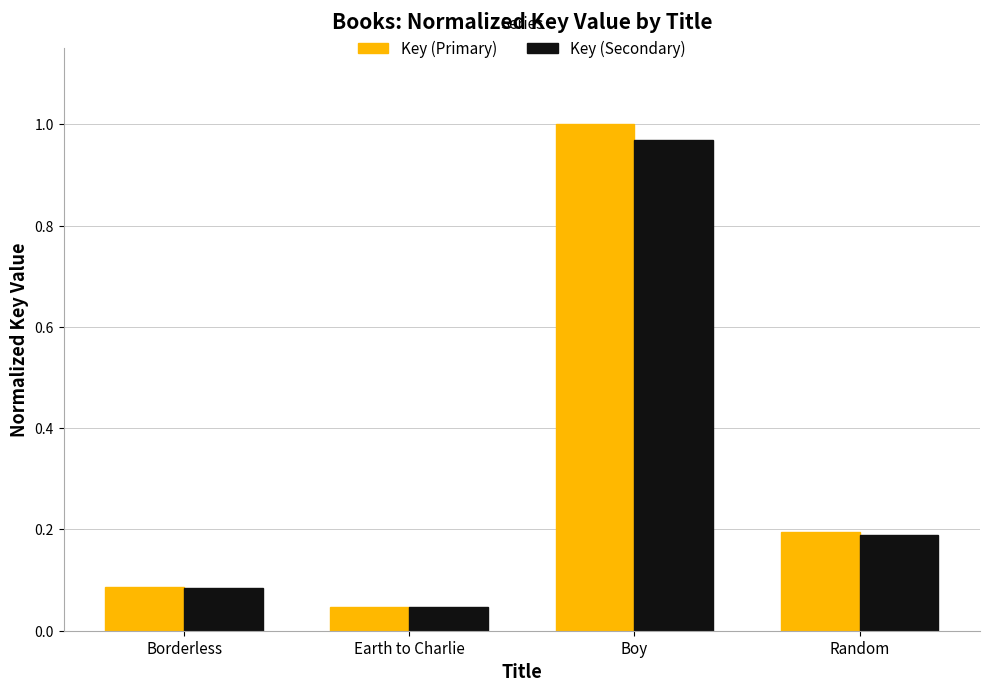

Rank the categories by Key (Primary) value from highest to lowest.

Boy, Random, Borderless, Earth to Charlie